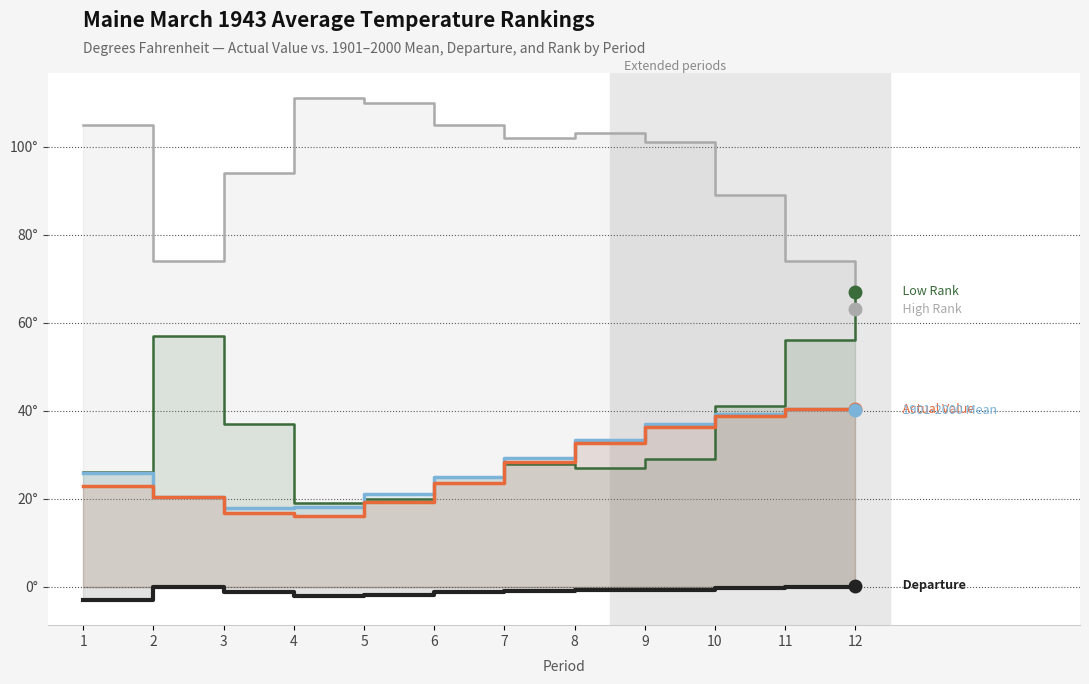

Is it true that Departure equals -3.0 at 1?

True